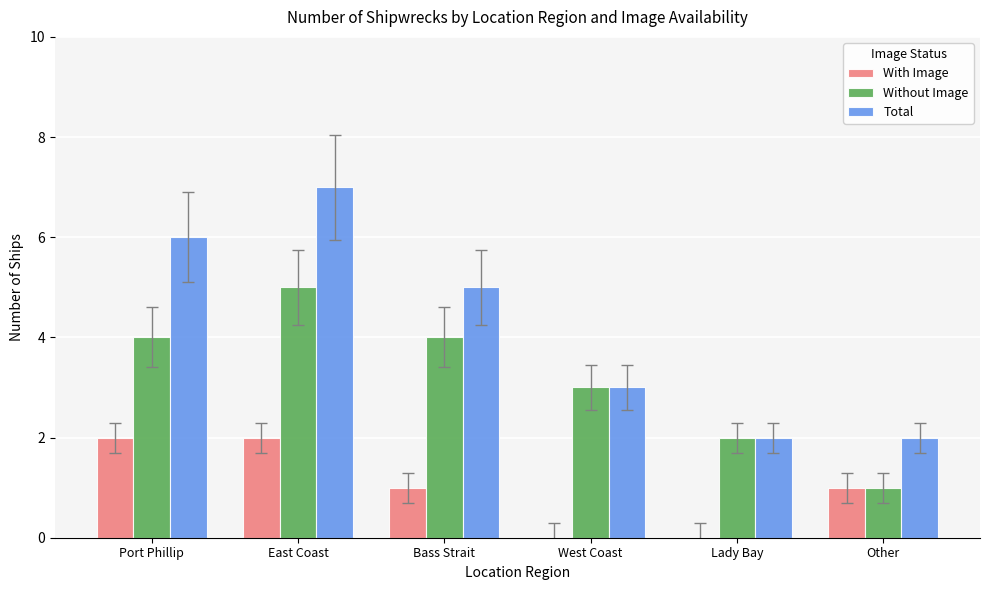

Which series changed the most between East Coast and Bass Strait?

Total